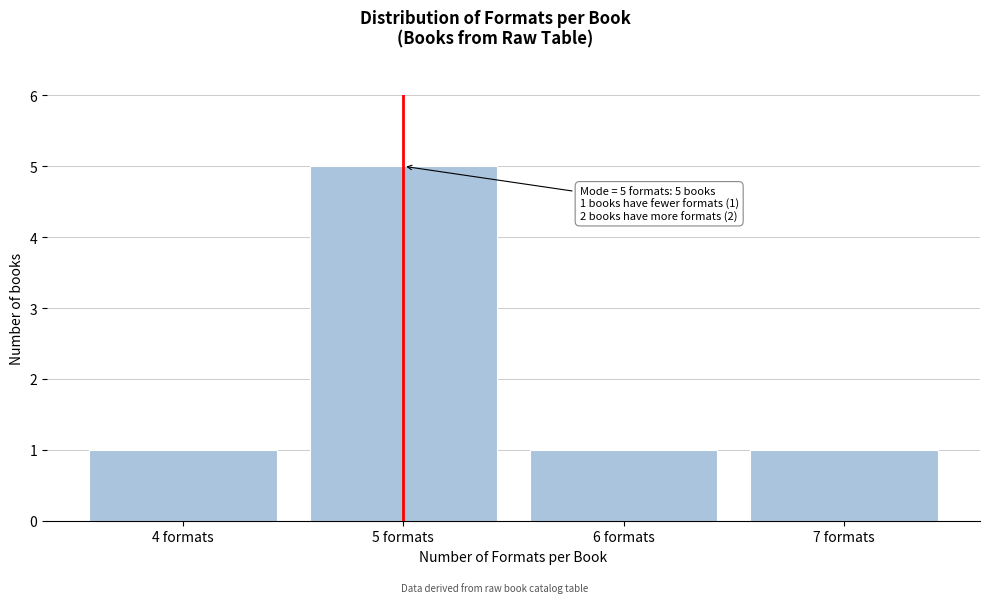

Over which range of the x-axis is the bar tallest?

4.5 to 5.5